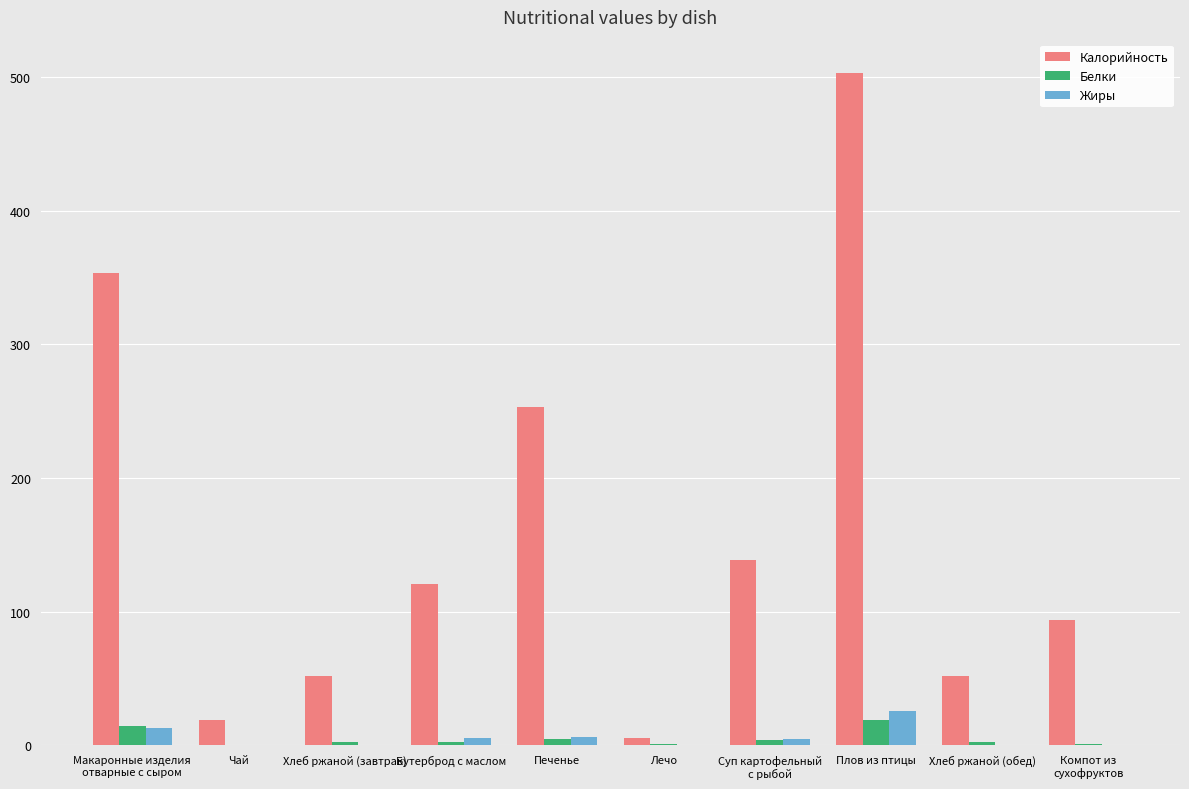

What is the total value across all series at Чай?

19.3